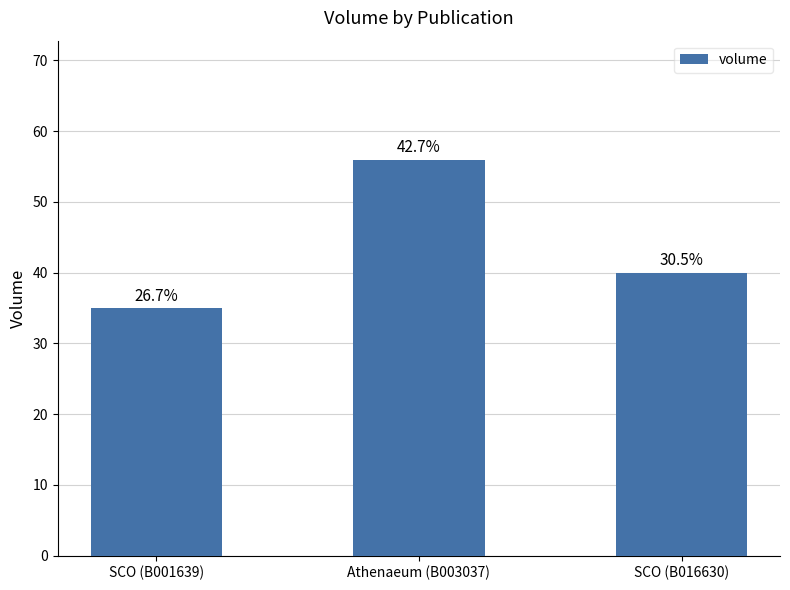

What is the smallest value displayed?

35